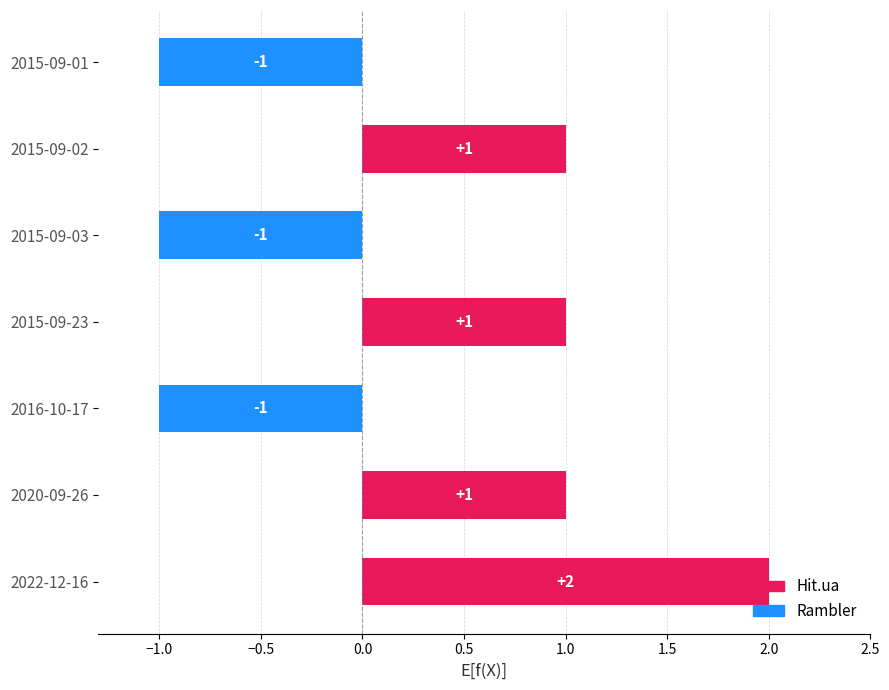

Count the number of data series in this chart.

1